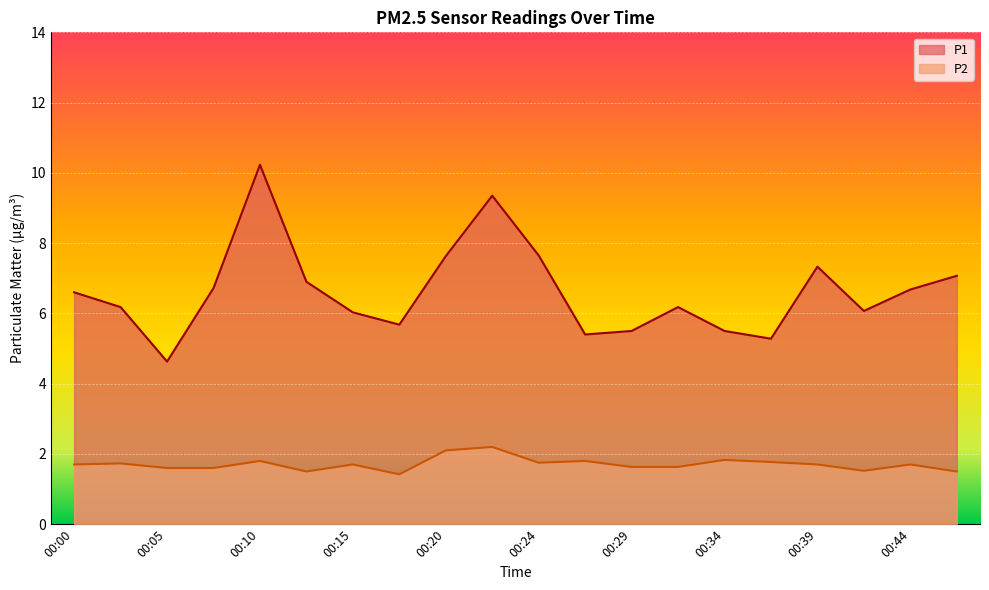

True or false: P2 has a value of 0.7 at 00:29.

False